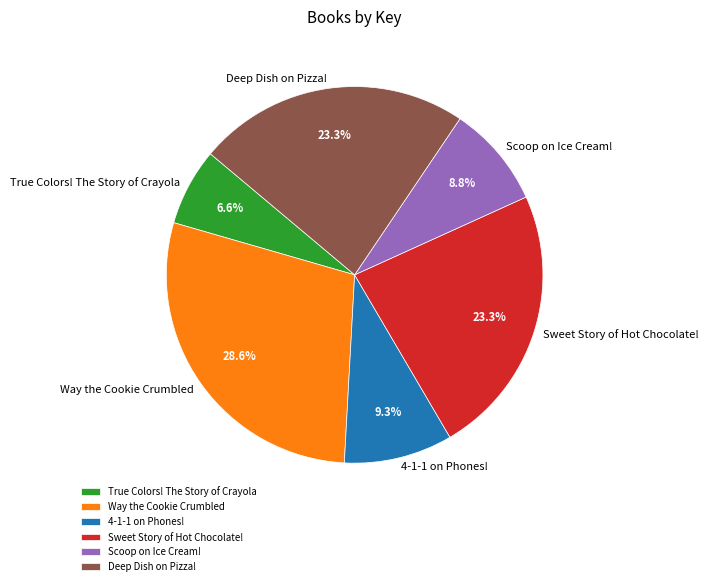

Approximately how many times larger is the value at Way the Cookie Crumbled compared to Deep Dish on Pizza!?

1.2